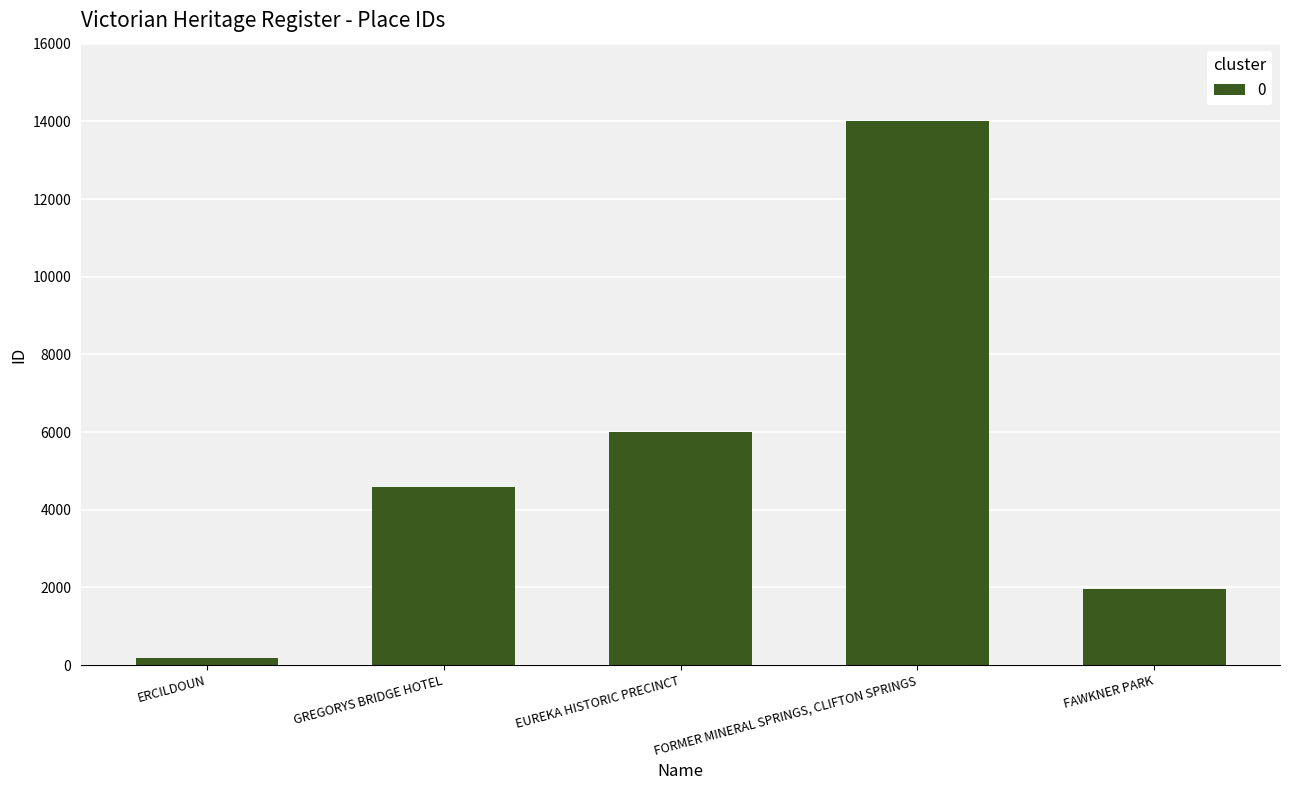

How many bars are there in total?

5